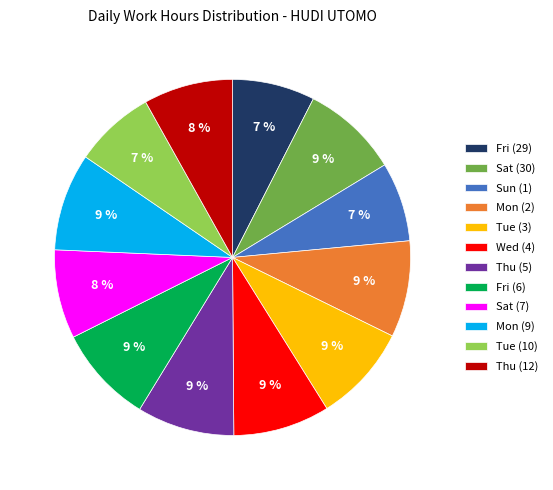

Is there any slice that represents more than half of the pie?

No